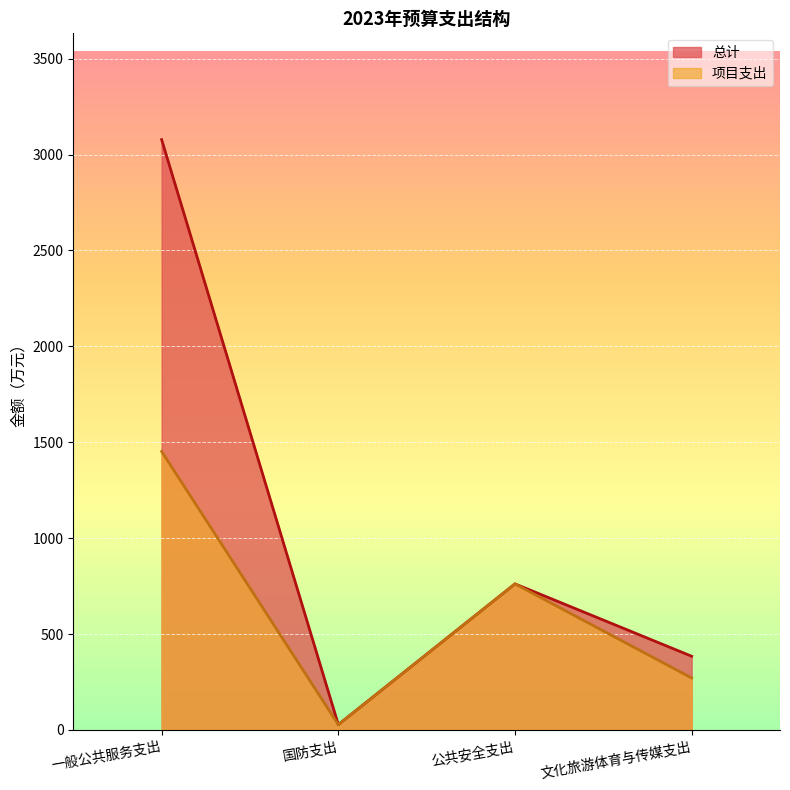

At how many categories does at least one series exceed 1642?

1